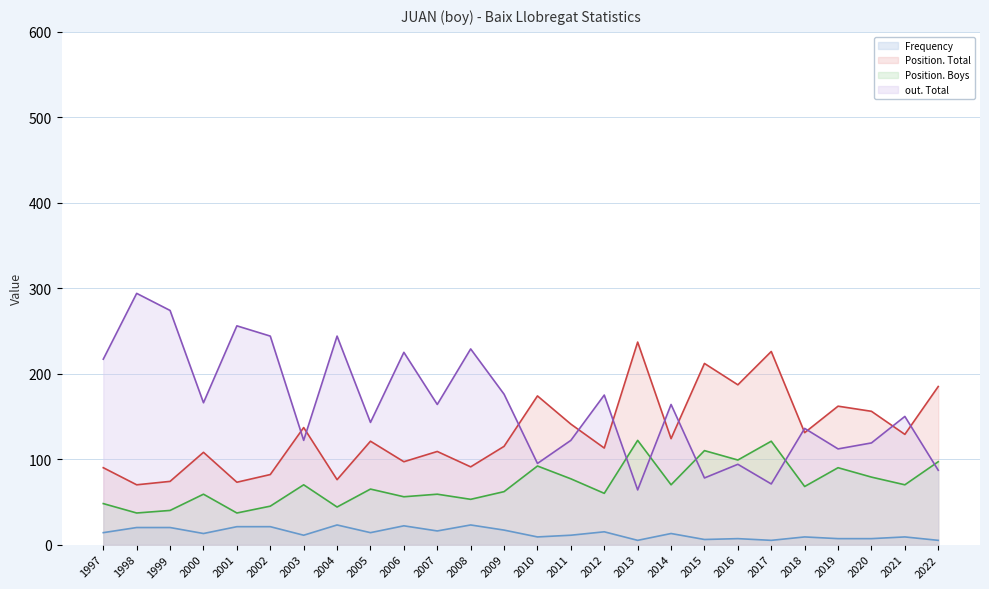

The value of Frequency at 1997 is 14. True or false?

True